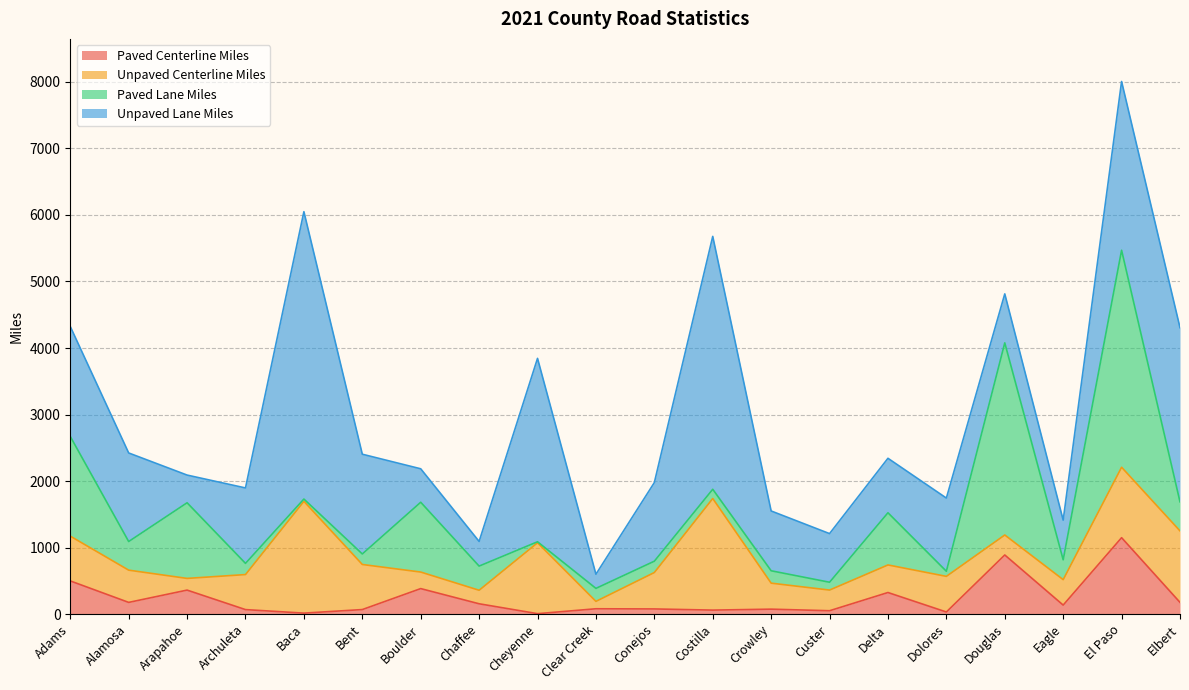

Which series ends up on top after the final intersection of Paved Lane Miles and Unpaved Lane Miles?

Unpaved Lane Miles